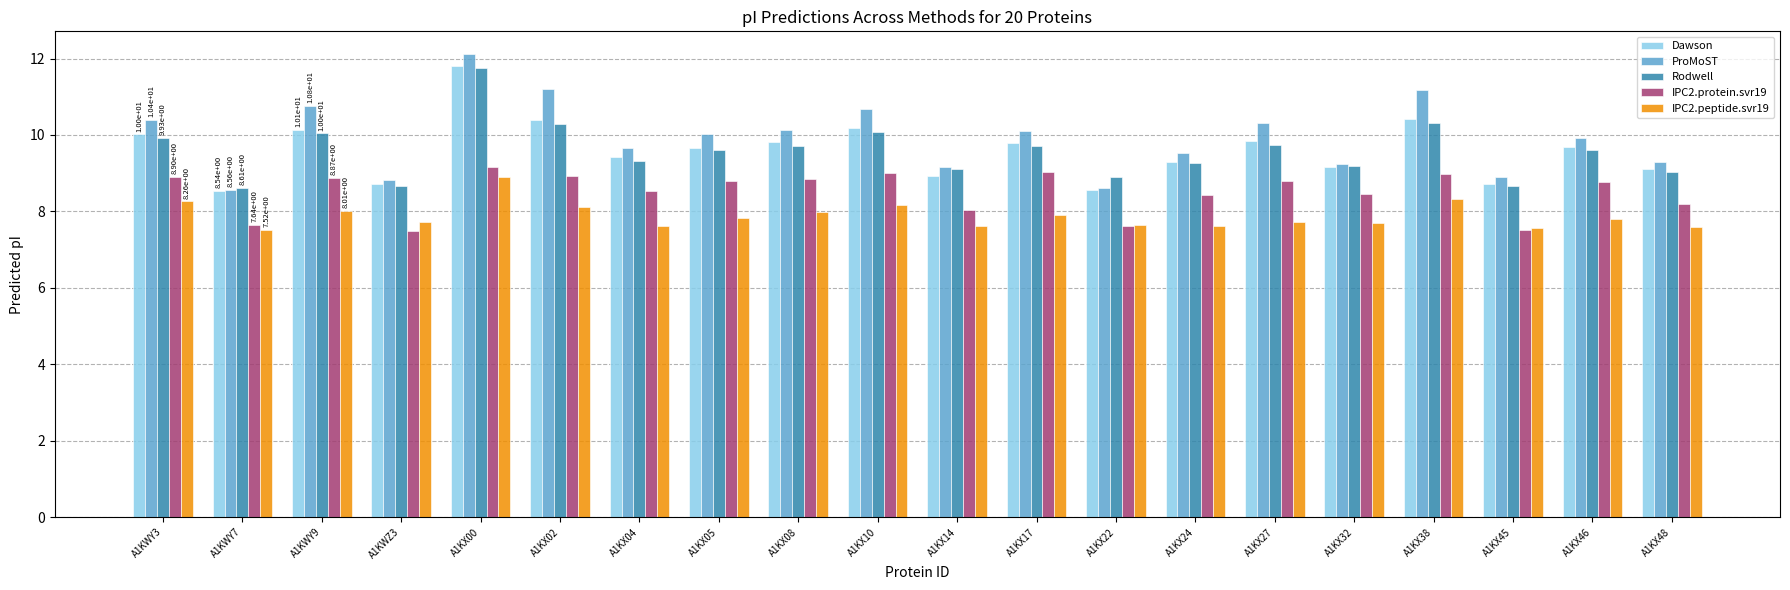

What is the sum of the Rodwell values at A1KX04 and A1KWZ3?

18.0